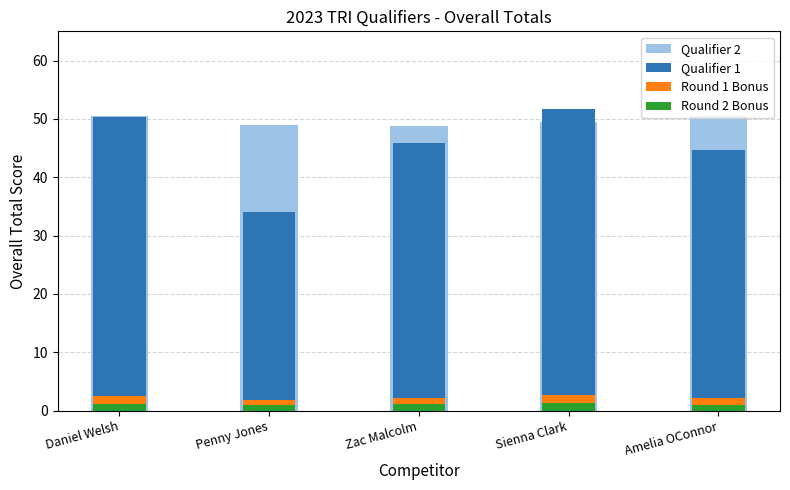

Reading left to right, what are all the values shown in this chart?

Qualifier 2: Daniel Welsh=50.5	Penny Jones=49.0	Zac Malcolm=48.7	Sienna Clark=49.4	Amelia OConnor=50.5
Qualifier 1: Daniel Welsh=50.4	Penny Jones=34.1	Zac Malcolm=45.8	Sienna Clark=51.7	Amelia OConnor=44.6
Round 1 Bonus: Daniel Welsh=2.5	Penny Jones=1.8	Zac Malcolm=2.2	Sienna Clark=2.6	Amelia OConnor=2.1
Round 2 Bonus: Daniel Welsh=1.2	Penny Jones=0.9	Zac Malcolm=1.1	Sienna Clark=1.3	Amelia OConnor=1.0